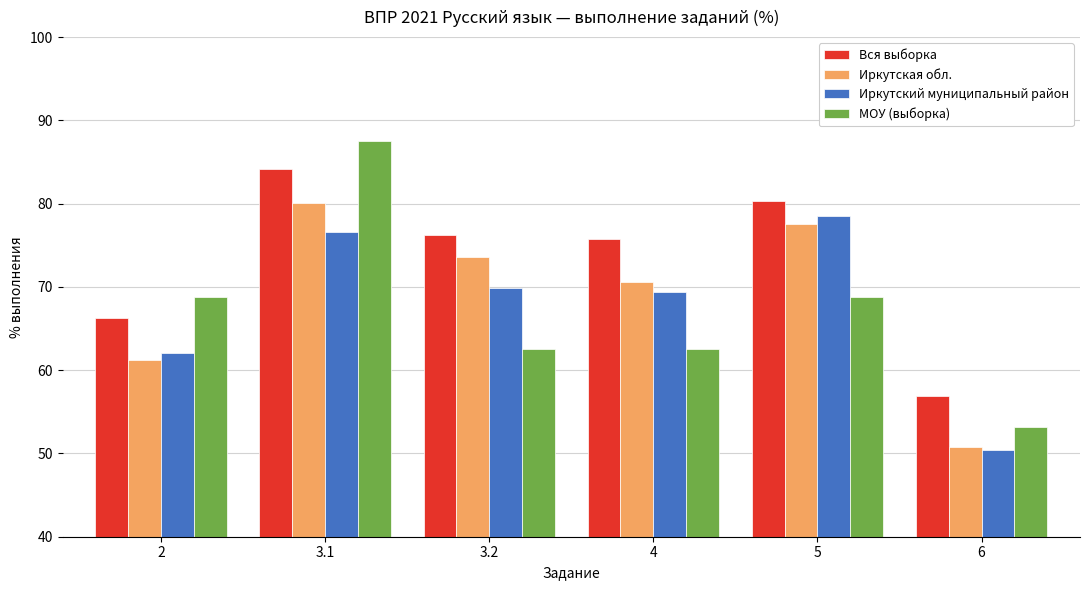

Is it true that Иркутская обл. equals 73.6 at 3.2?

True